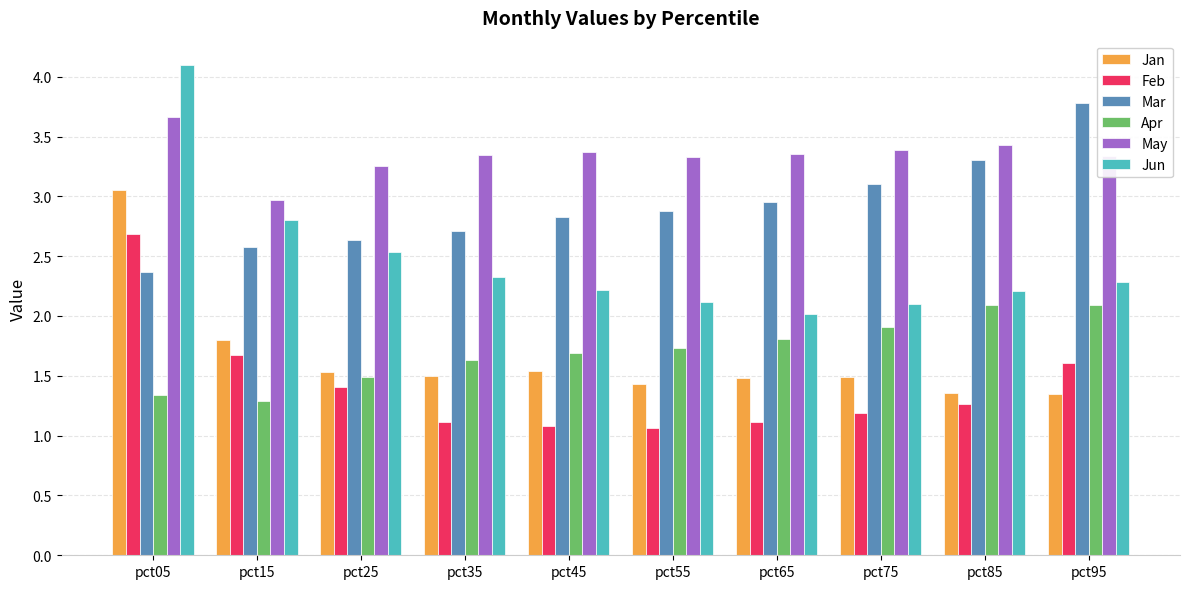

What is the sum of all Jan values?

16.5